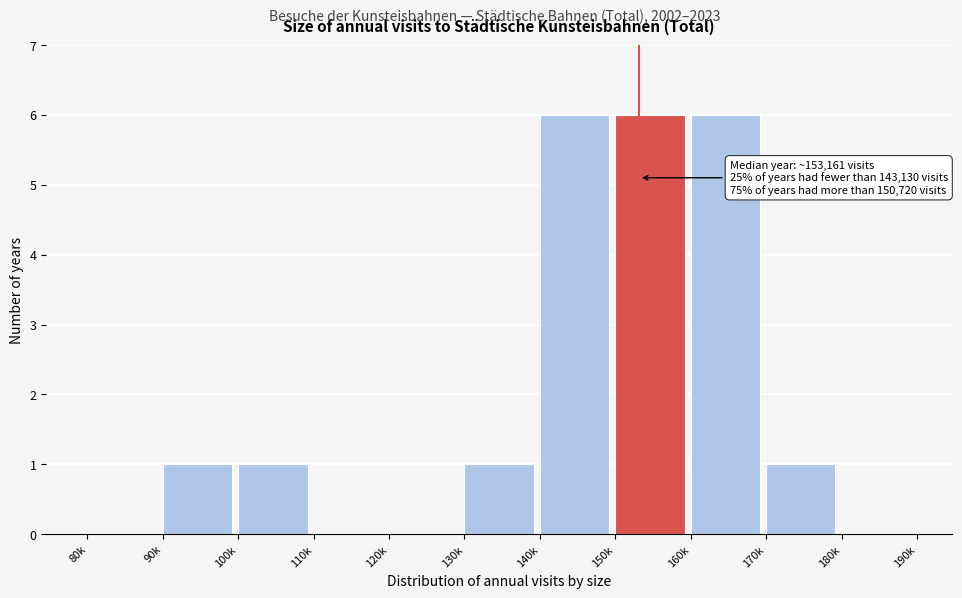

Reading left to right, extract all data points from this chart.

80k=0	90k=1	100k=1	110k=0	120k=0	130k=1	140k=6	150k=6	160k=6	170k=1	180k=0